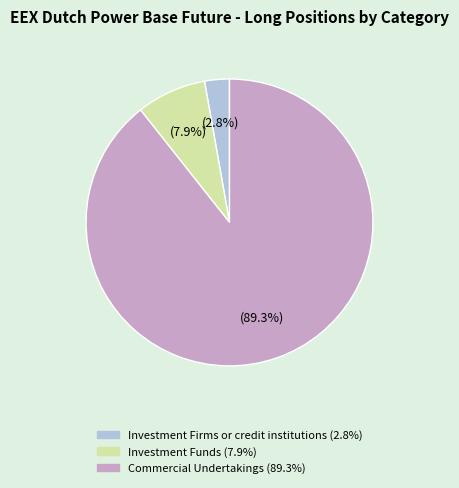

Count the number of slices in the pie.

3